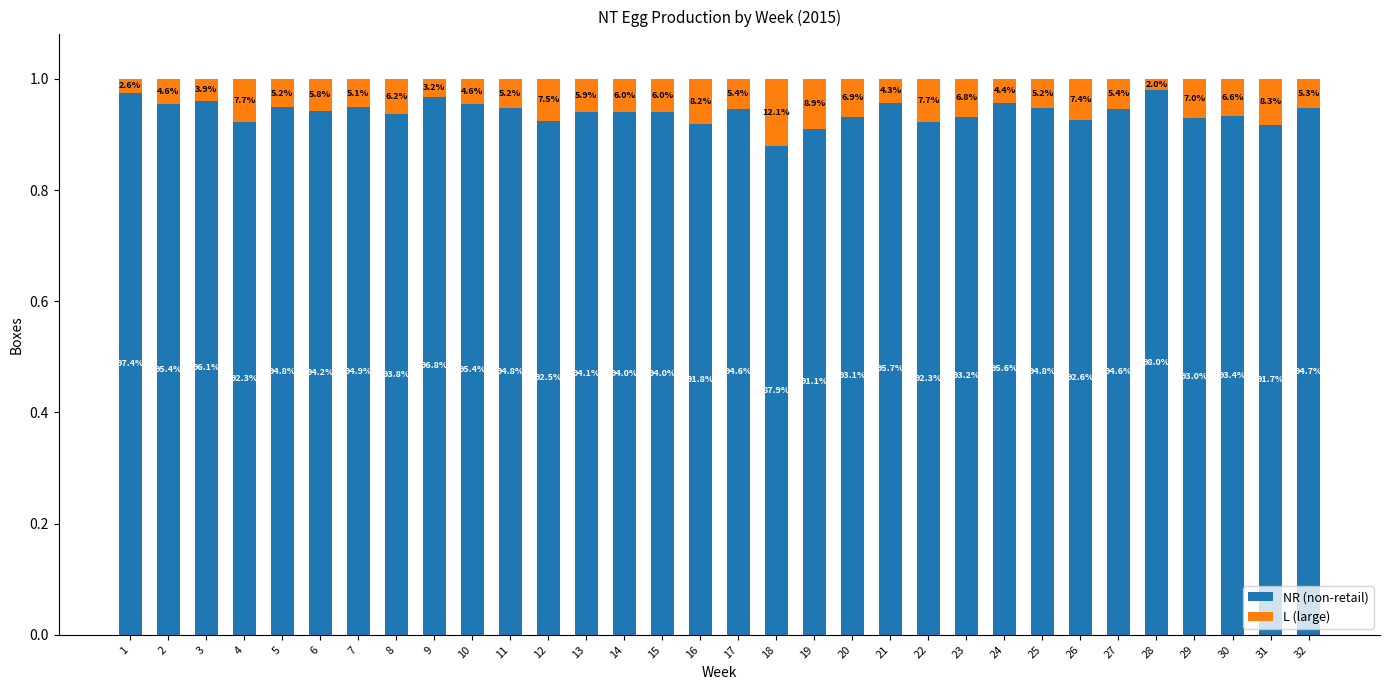

How many bars are there in total?

32